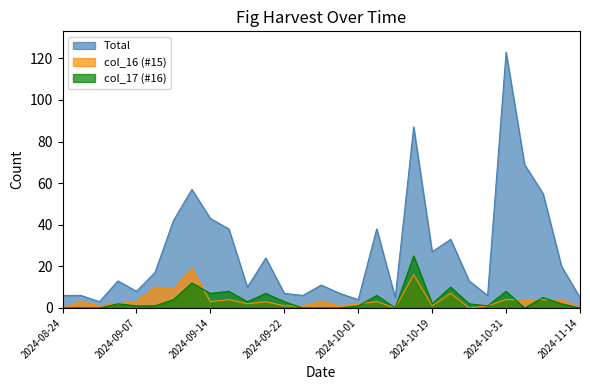

What is the label of the 1st point from the left?

2024-08-24